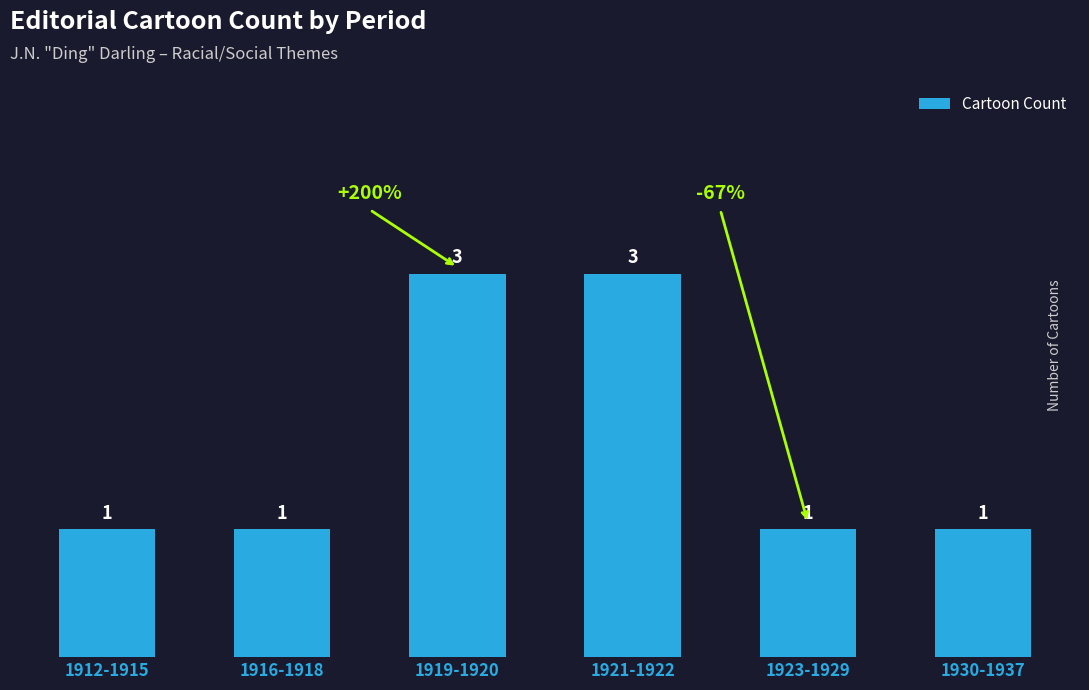

What position from the right is 1916-1918?

5